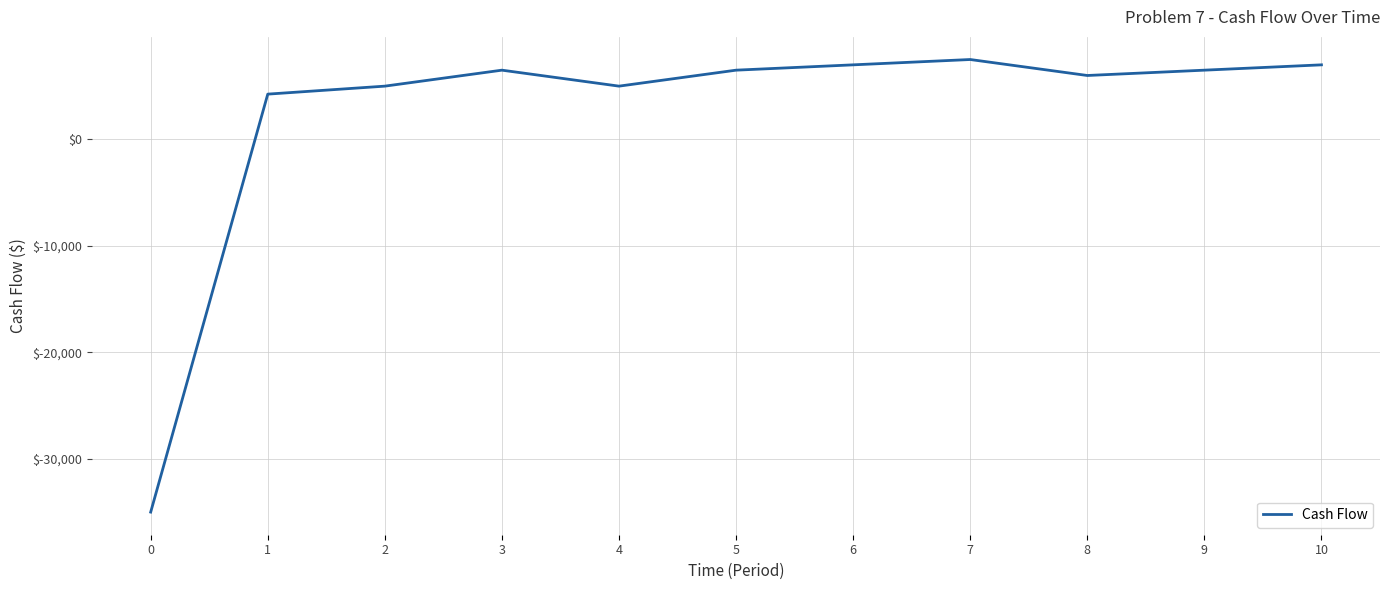

Is this an area chart (filled region under the line)?

No